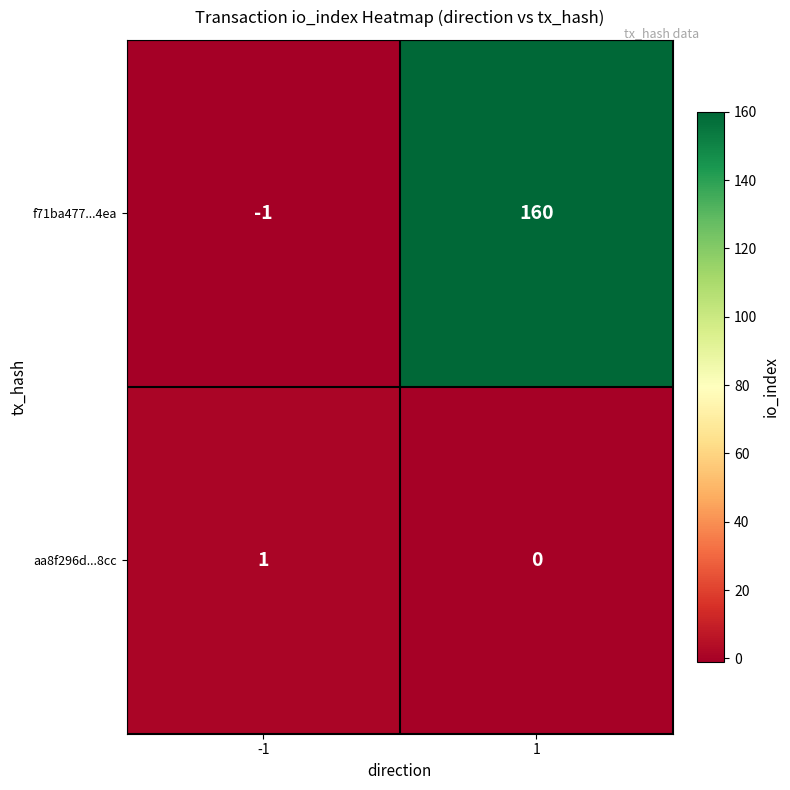

Which label corresponds to the smallest value in the chart?

-1